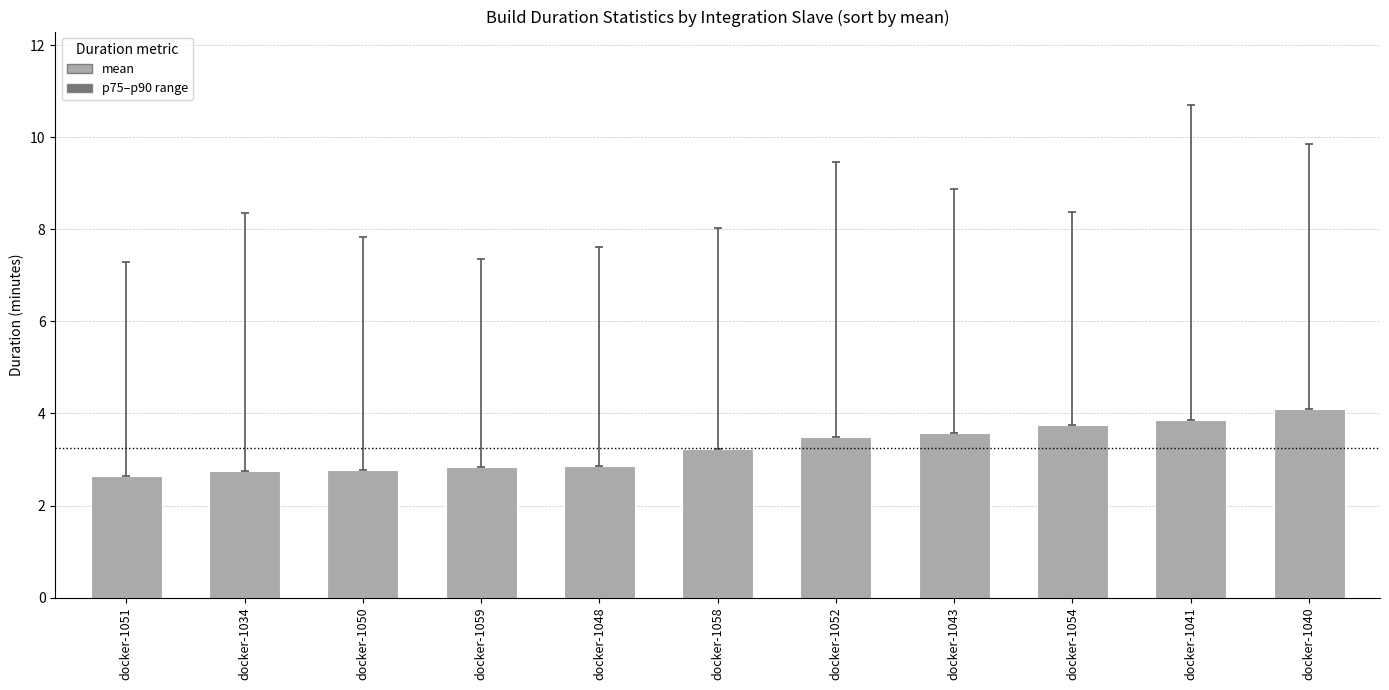

What is the difference between the maximum and minimum values?

1.4